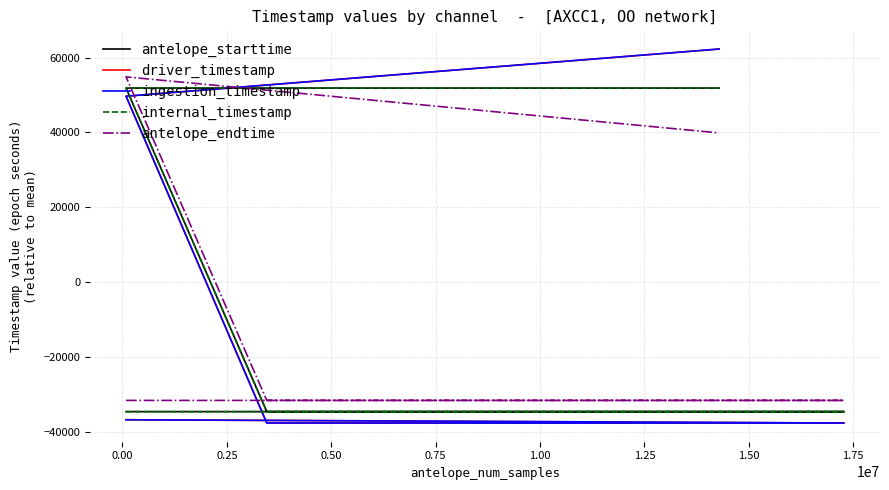

Which series has the largest total across all categories?

driver_timestamp